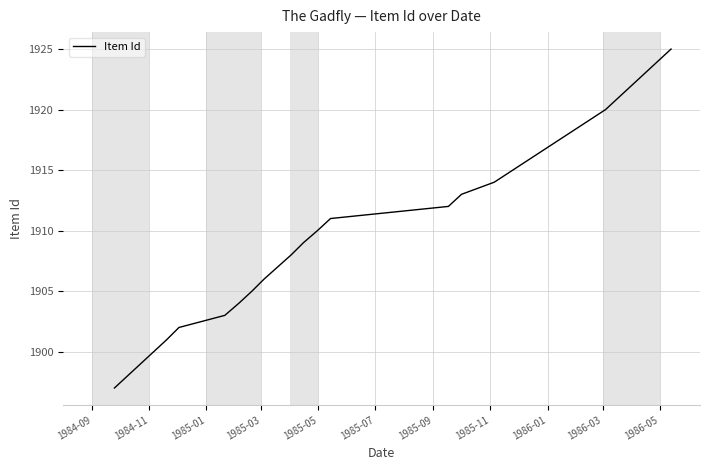

What is the difference between the maximum and minimum values?

28